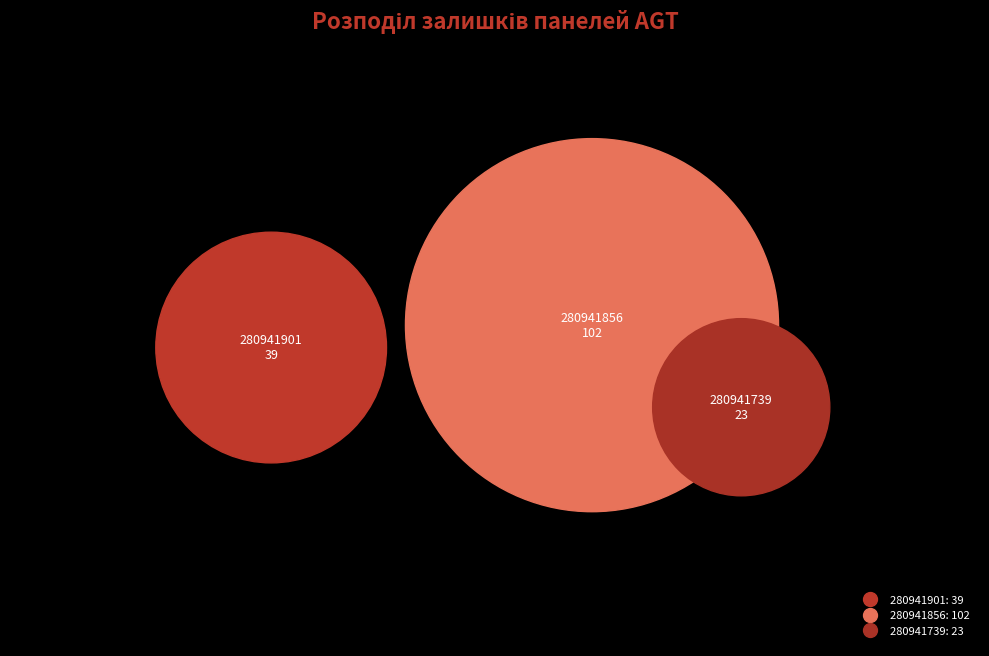

What percentage is the 280941901 slice, to the nearest percent?

24%